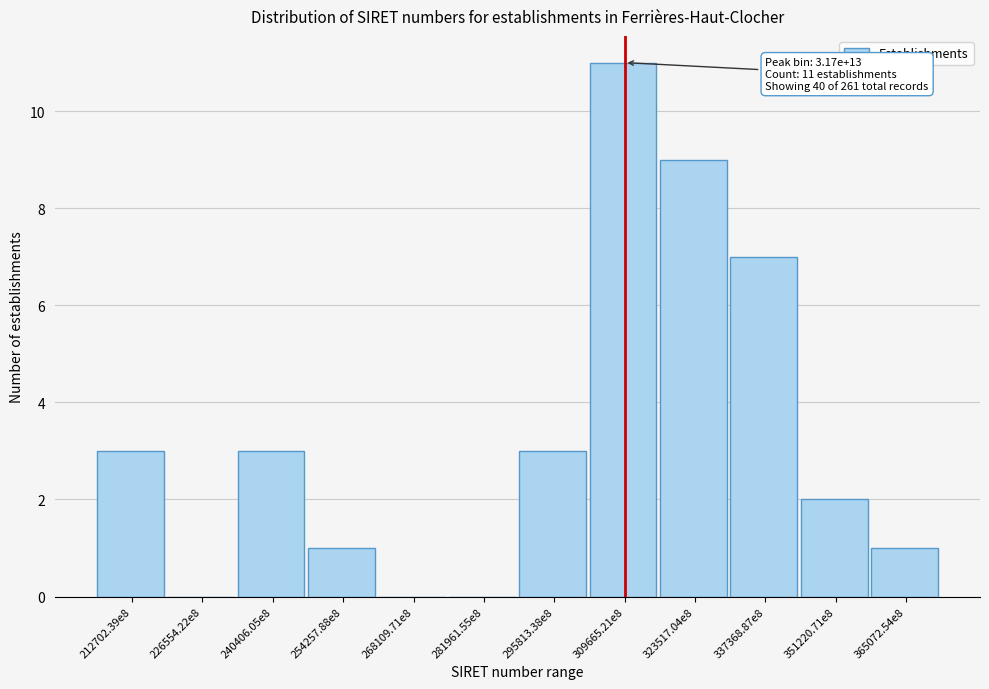

Reading left to right, transcribe all the data shown in this chart.

212702.39e8=3	226554.22e8=0	240406.05e8=3	254257.88e8=1	268109.71e8=0	281961.55e8=0	295813.38e8=3	309665.21e8=11	323517.04e8=9	337368.87e8=7	351220.71e8=2	365072.54e8=1